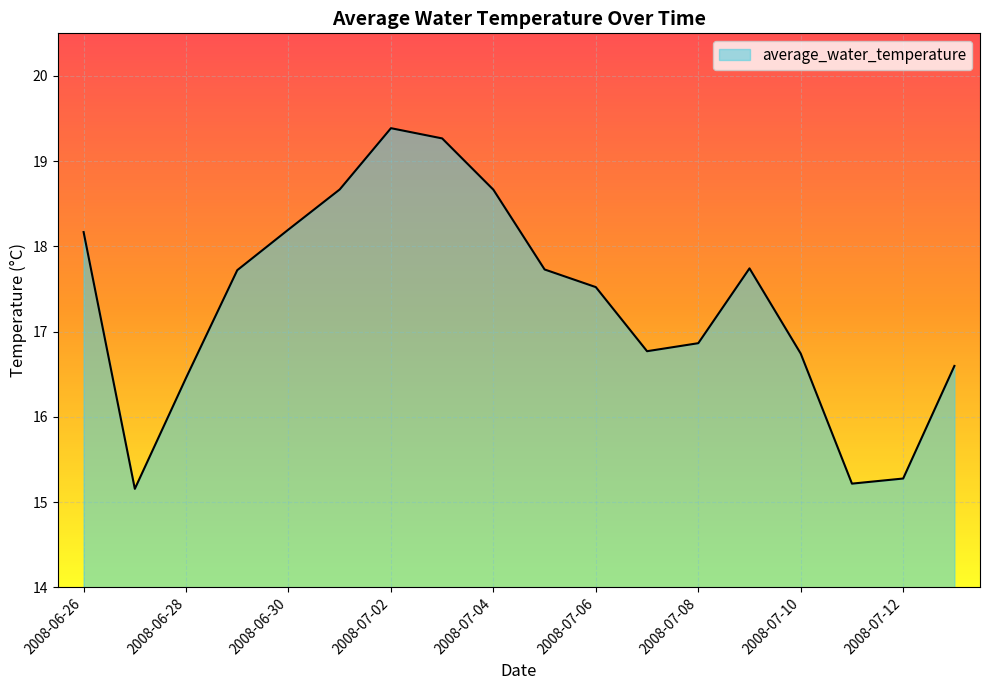

Does the chart have visible grid lines?

Yes